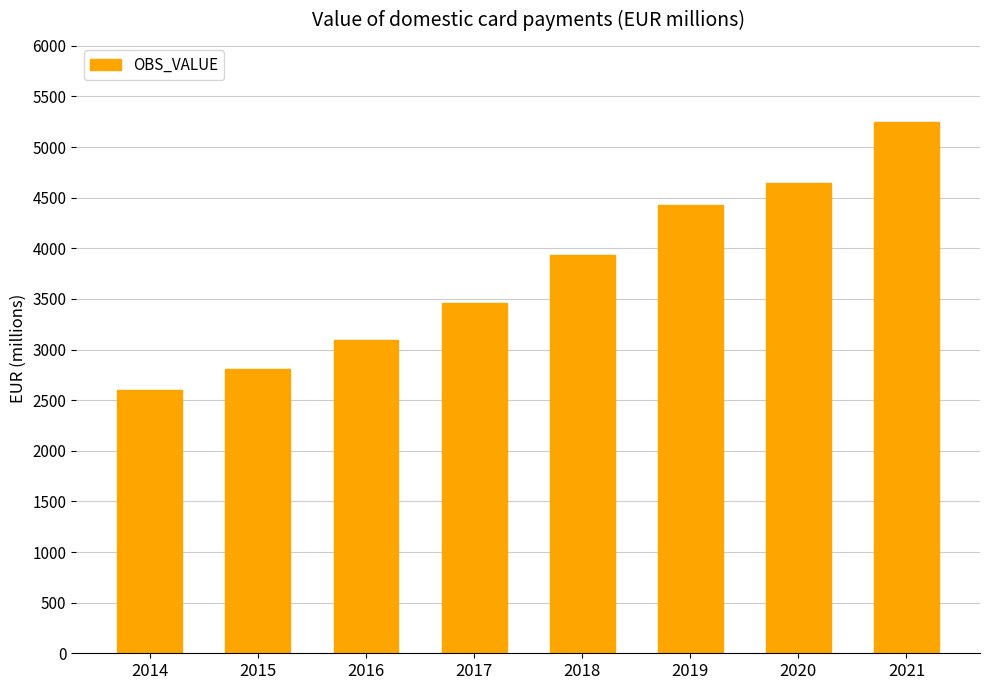

Reading right to left, what are all the values shown in this chart?

2021=5243.0	2020=4640.9	2019=4430.7	2018=3934.0	2017=3459.9	2016=3096.4	2015=2807.8	2014=2596.8